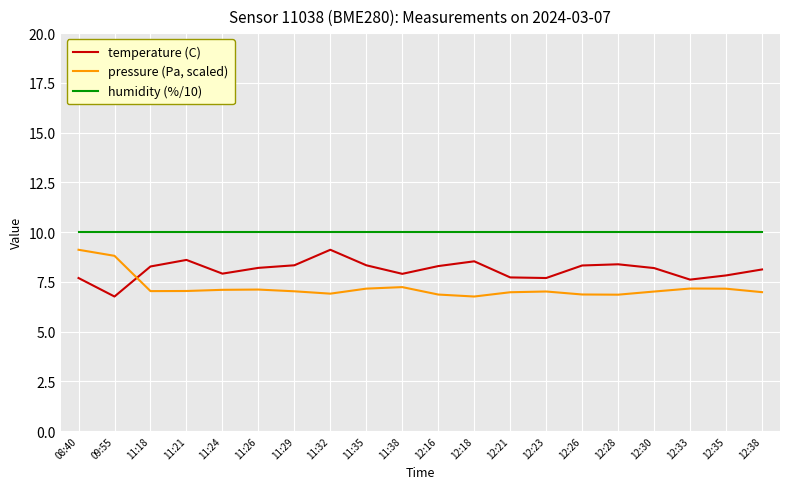

At which category is the sum across all series the highest?

08:40